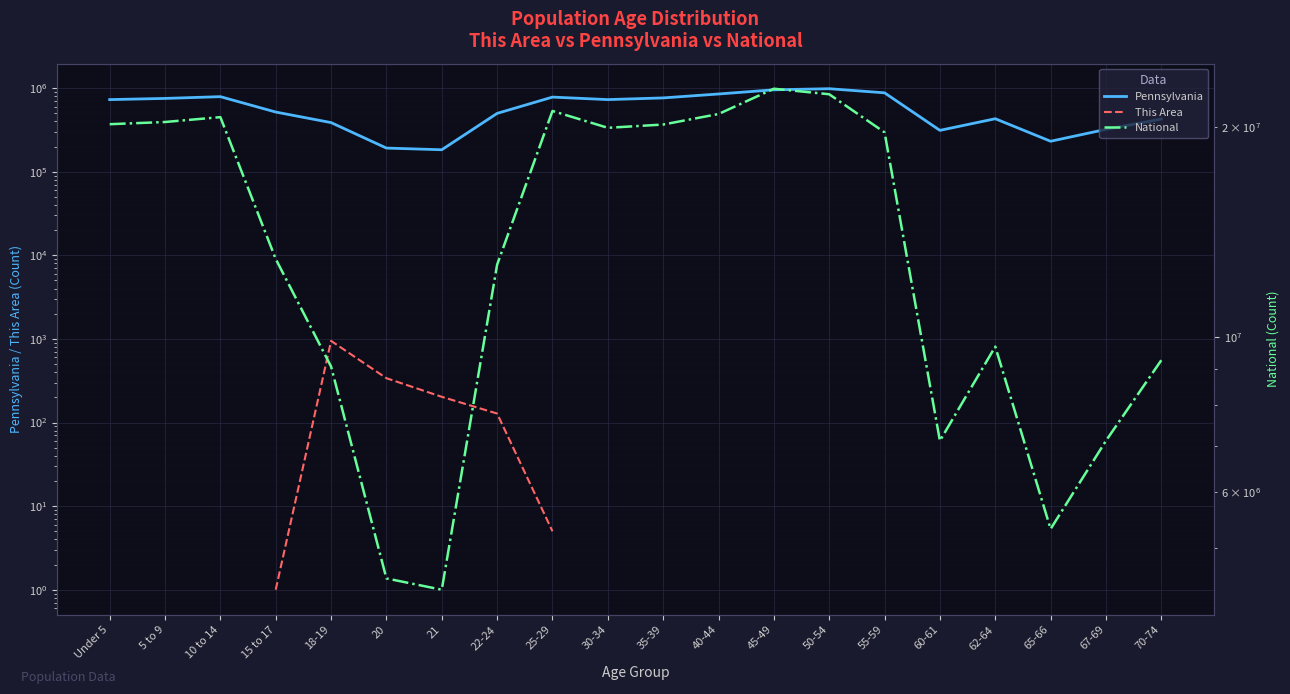

Between Under 5 and 5 to 9, which series saw the biggest shift?

National